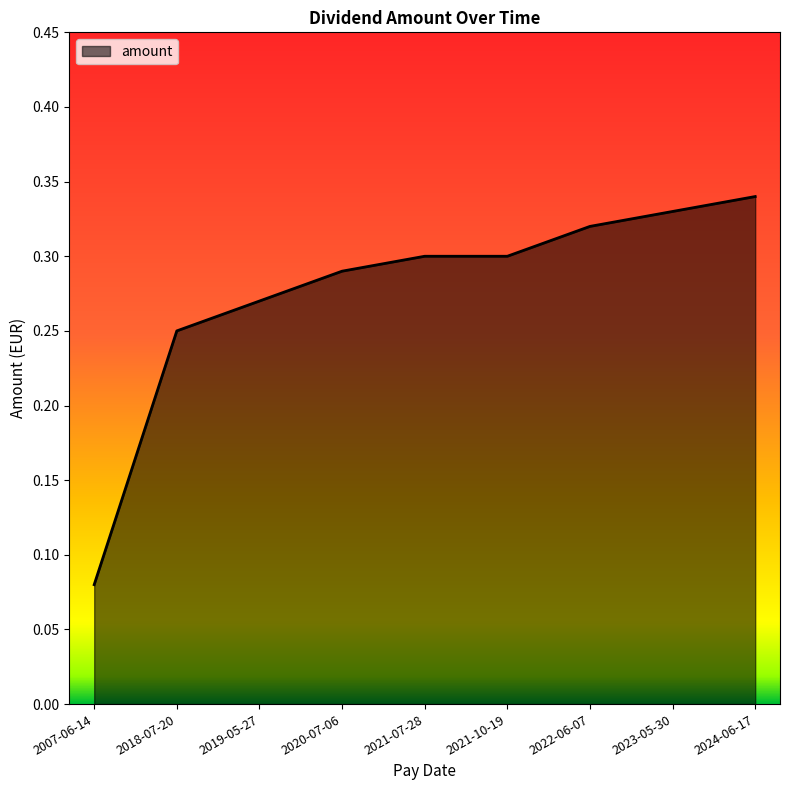

What position from the right is 2020-07-06?

6